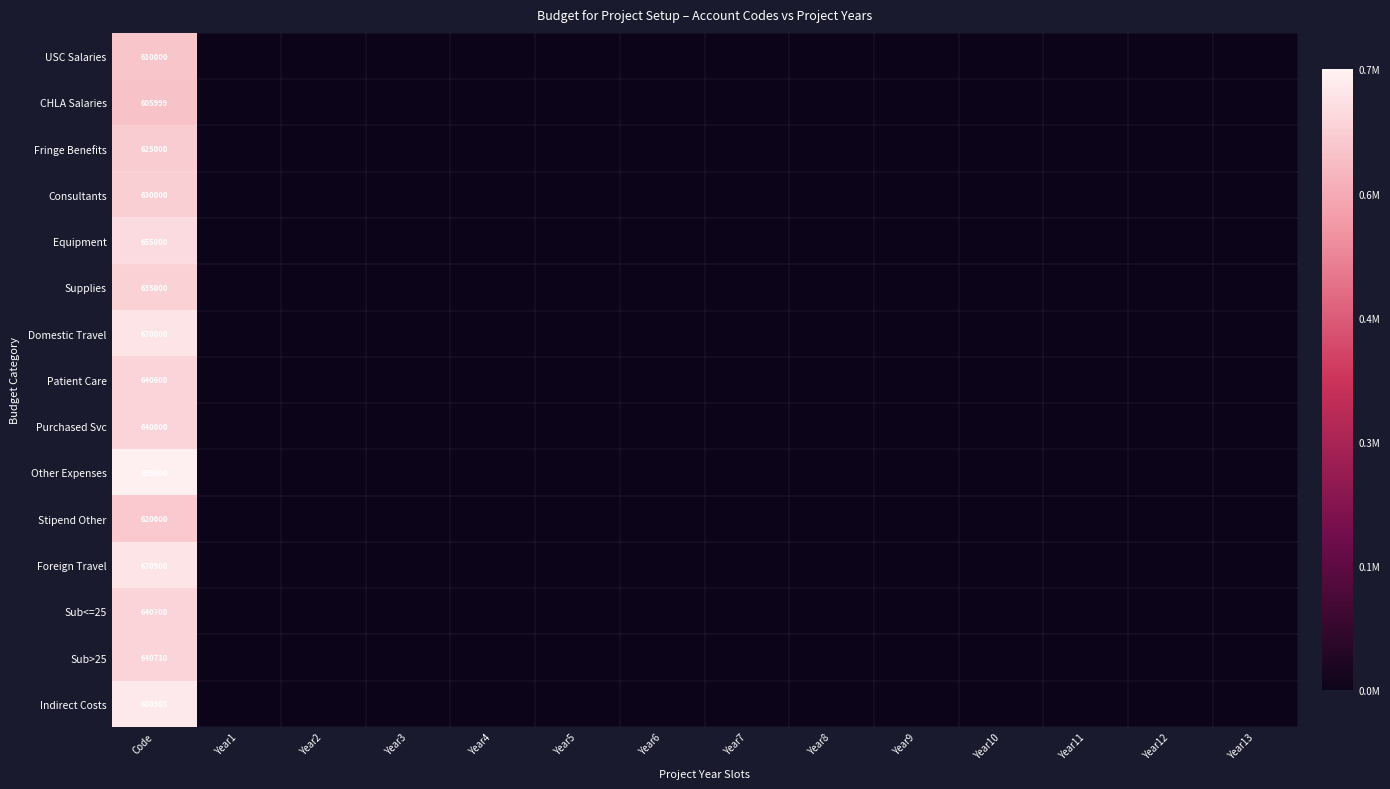

Which has a higher value, Year1 or Year2?

Year1